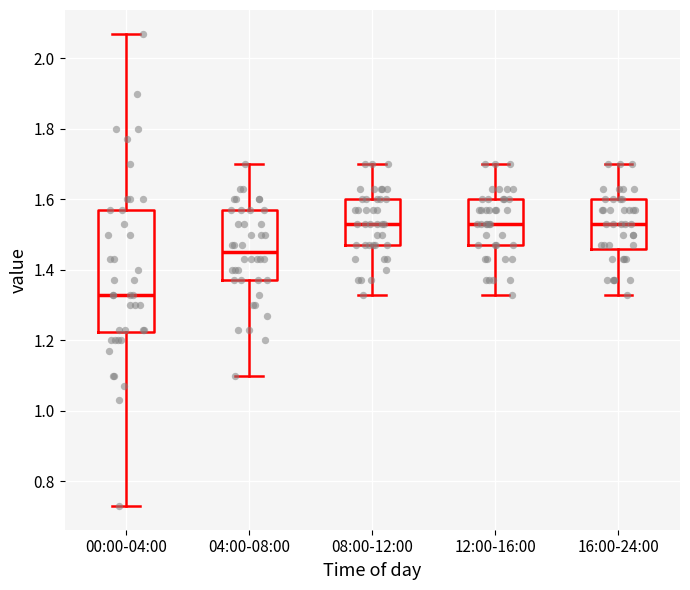

Reading left to right, transcribe this box plot: for each box, give where its median line is, the range the box spans, and where its two whiskers end, as read against the y-axis. The values are not printed on the chart, so give them approximately, as read against the axis.

00:00-04:00: median 1.34, box 1.22 to 1.58, whiskers 0.74 to 2.08
04:00-08:00: median 1.46, box 1.38 to 1.58, whiskers 1.10 to 1.70
08:00-12:00: median 1.54, box 1.48 to 1.60, whiskers 1.34 to 1.70
12:00-16:00: median 1.54, box 1.48 to 1.60, whiskers 1.34 to 1.70
16:00-24:00: median 1.54, box 1.46 to 1.60, whiskers 1.34 to 1.70